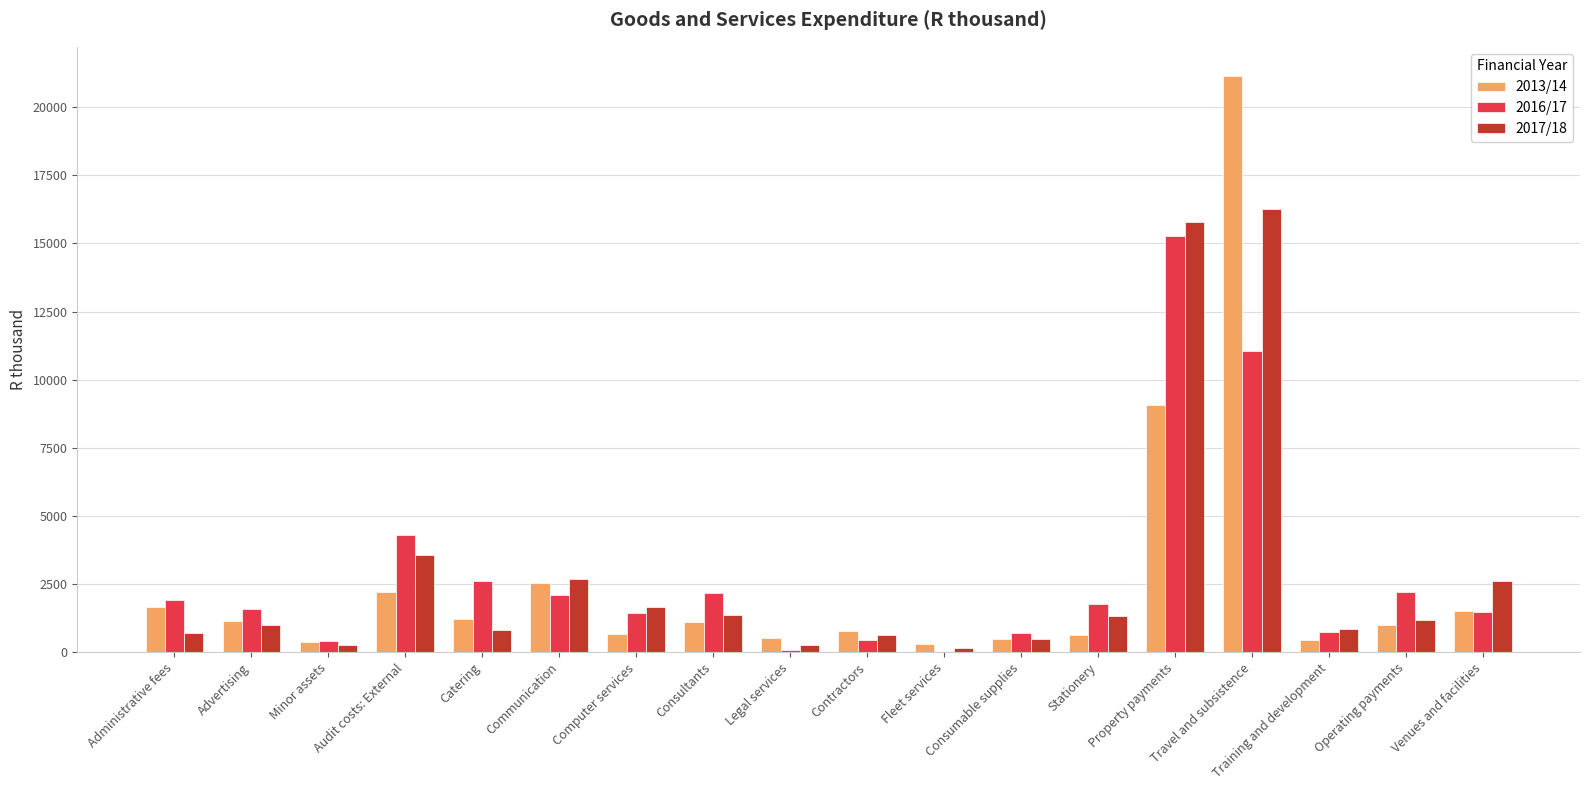

What is the greatest value displayed?

21159